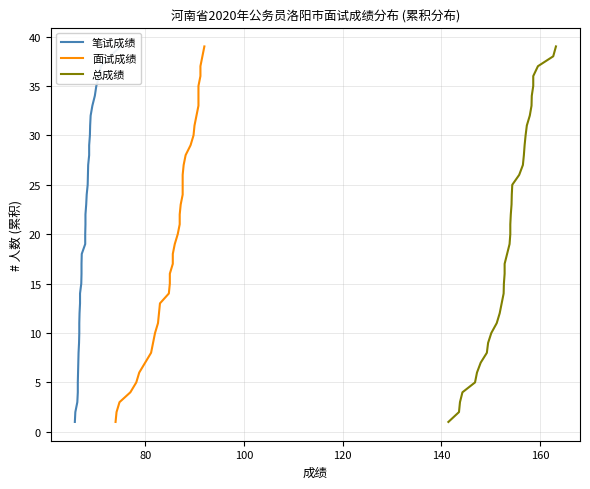

Count the number of categories in the chart.

39